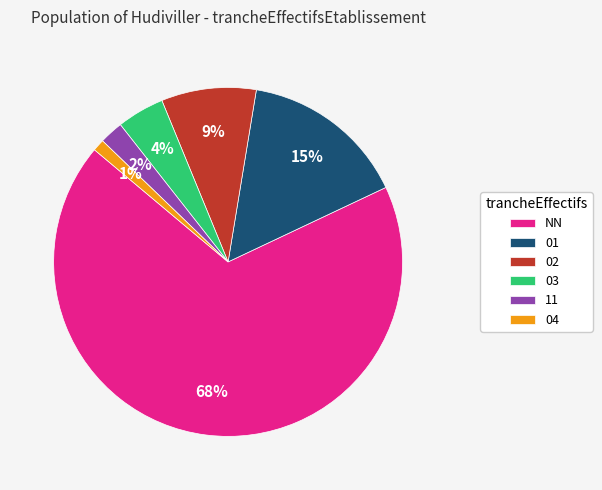

Which has a higher value, 03 or NN?

NN